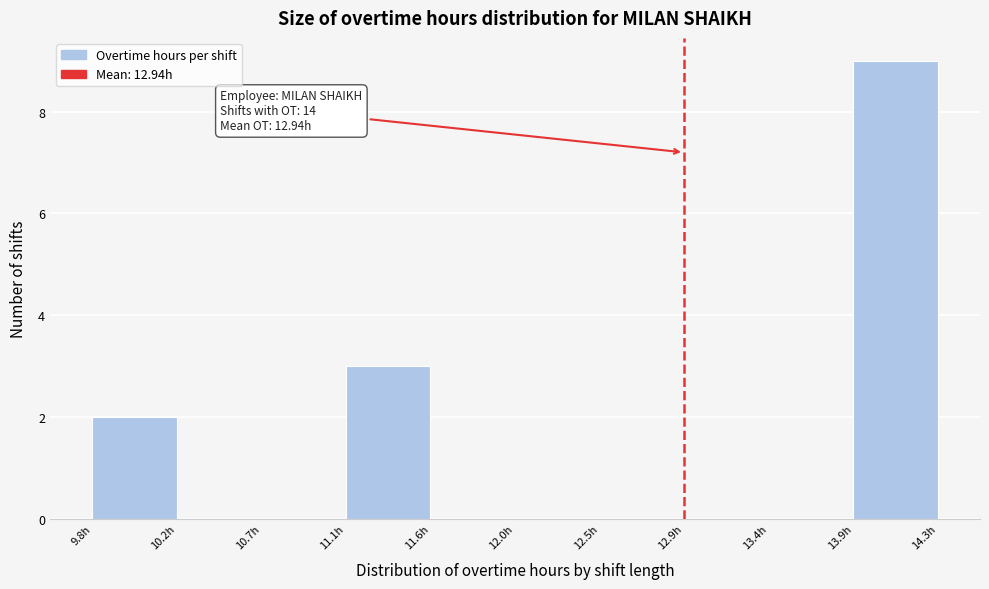

Which range on the x-axis has the tallest bar?

13.85 to 14.30